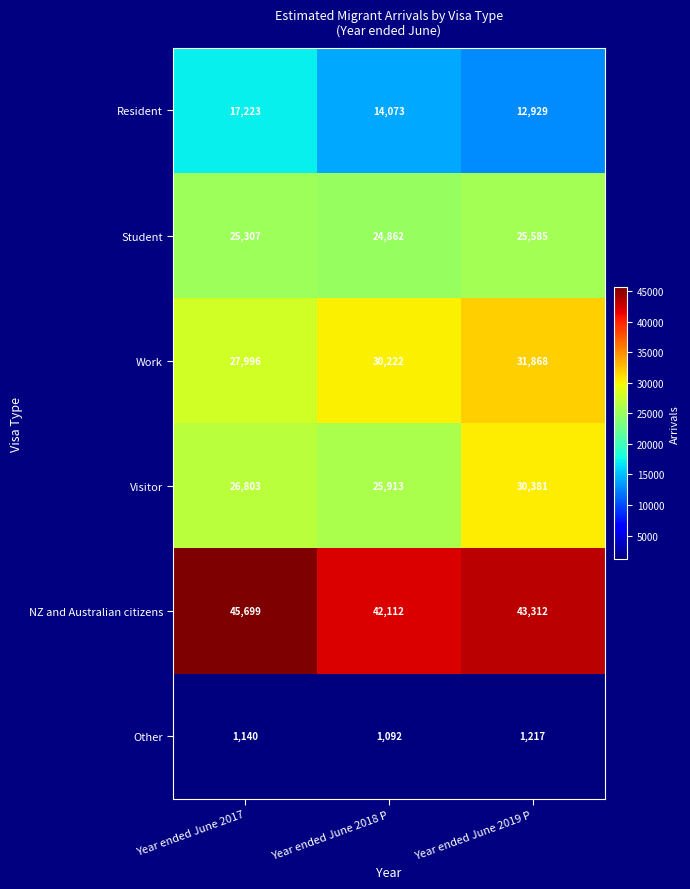

What value does the NZ and Australian citizens series have at Year ended June 2017, to the nearest 100?

45700